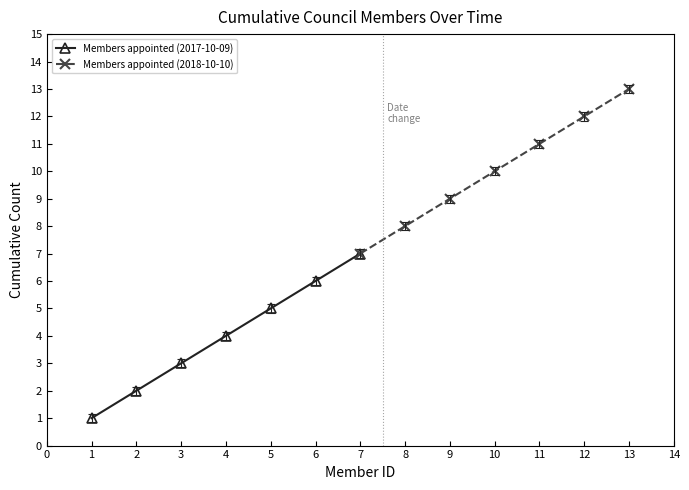

True or false: Members appointed (2017-10-09) has more than 0 points higher than both neighbors.

False